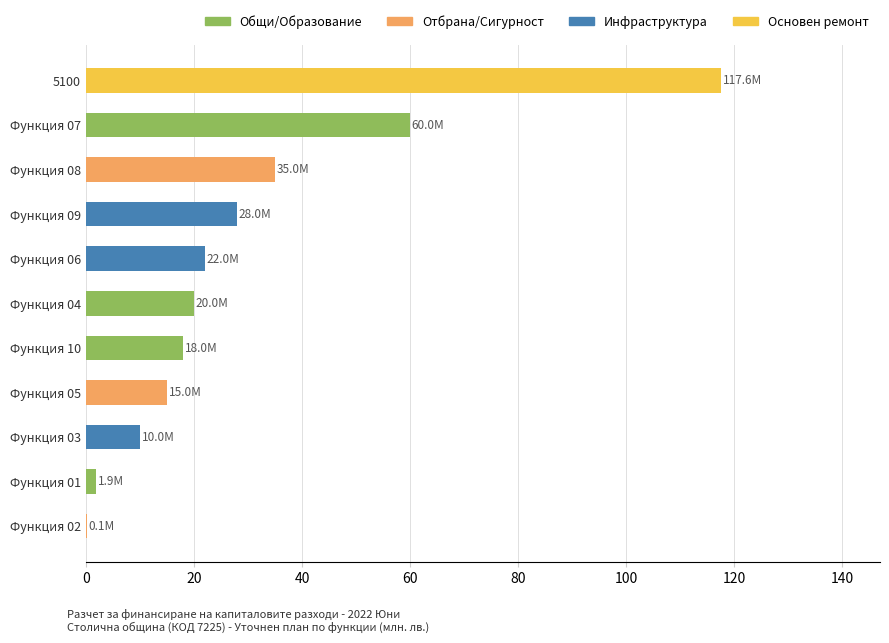

The value at Функция 07 is 85.0. True or false?

False